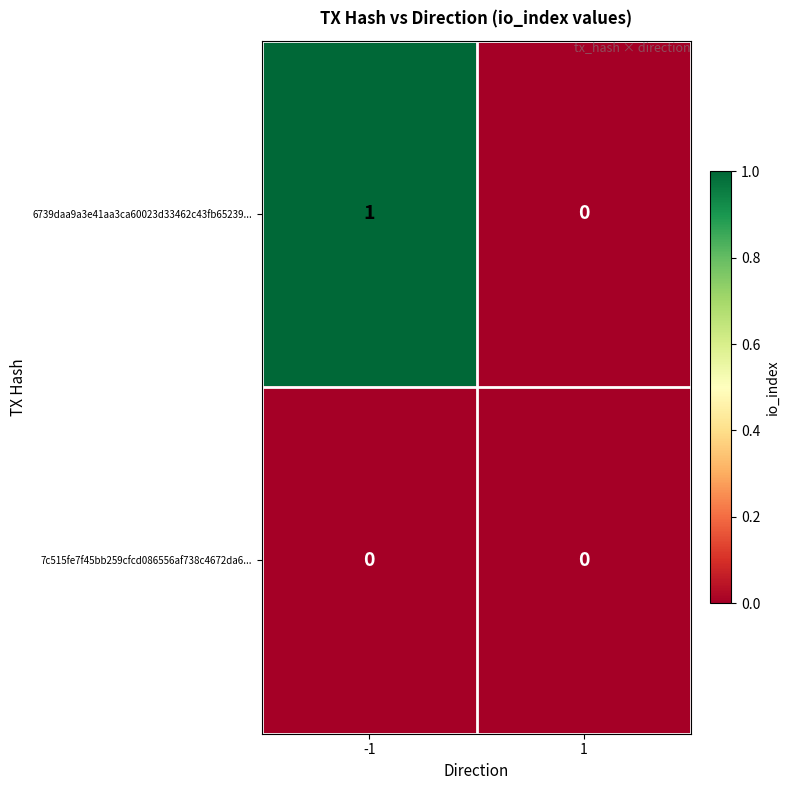

Reading left to right, transcribe all the data shown in this chart.

6739daa9a3e41aa3ca60023d33462c43fb65239...: 1	0
7c515fe7f45bb259cfcd086556af738c4672da6...: 0	0